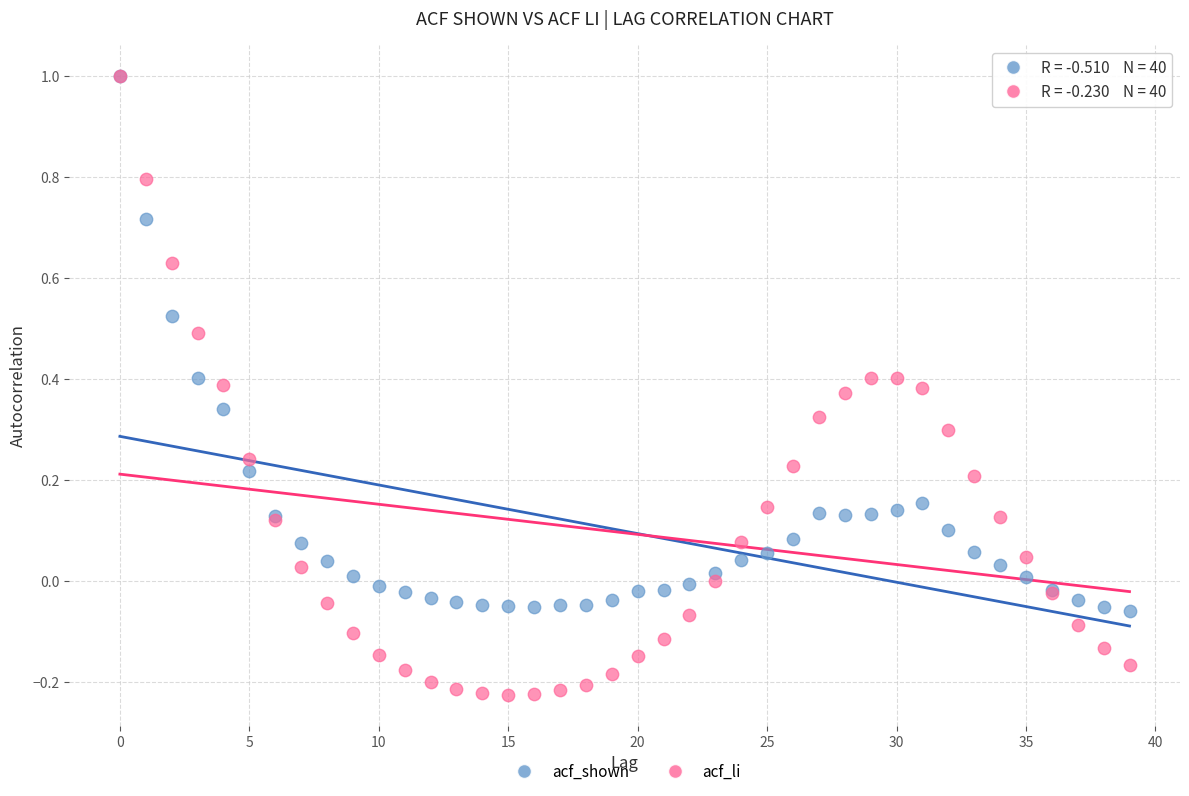

Which series contains the lowest Y value?

acf_li